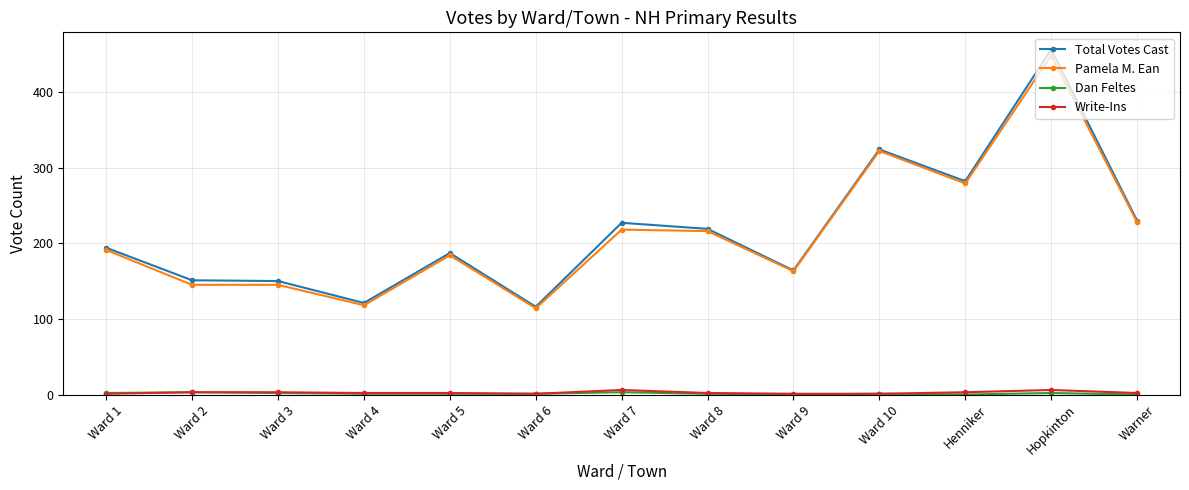

Between Ward 1 and Ward 10, which series saw the biggest shift?

Pamela M. Ean